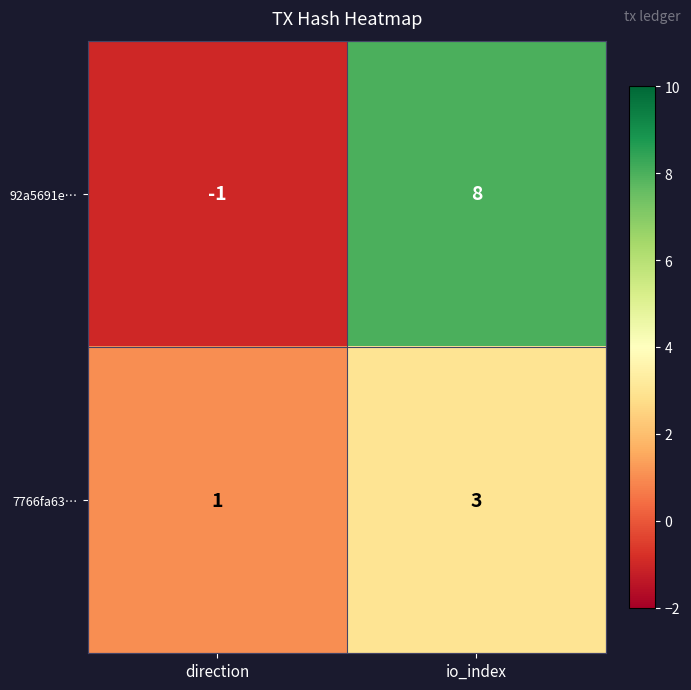

Reading left to right, extract all data points from this chart.

92a5691e…: -1	8
7766fa63…: 1	3